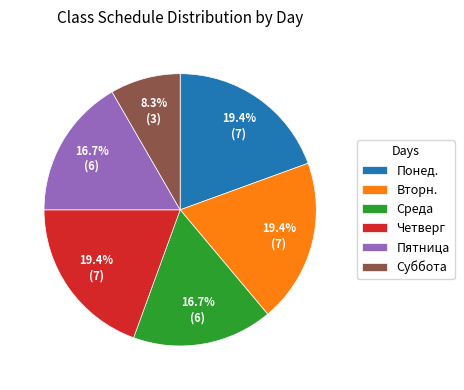

Approximately how many times larger is the value at Среда compared to Понед.?

0.9